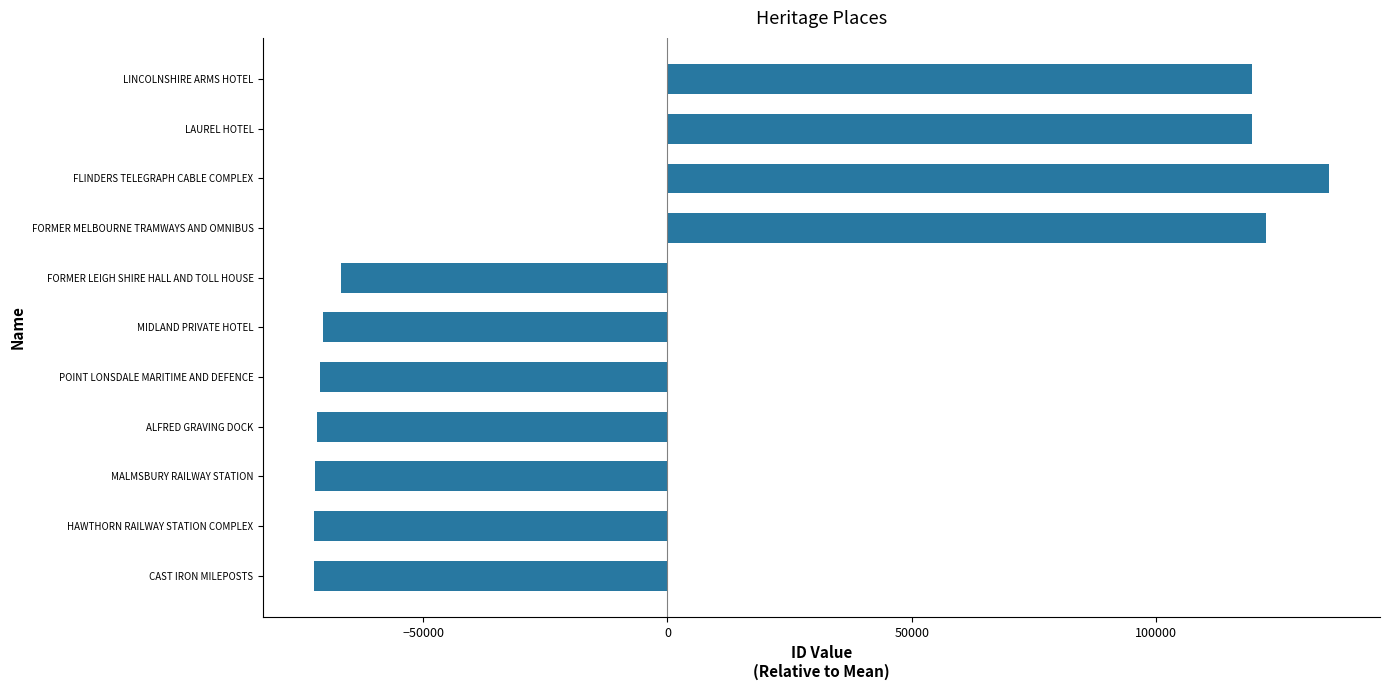

Which label corresponds to the largest value in the chart?

FLINDERS TELEGRAPH CABLE COMPLEX